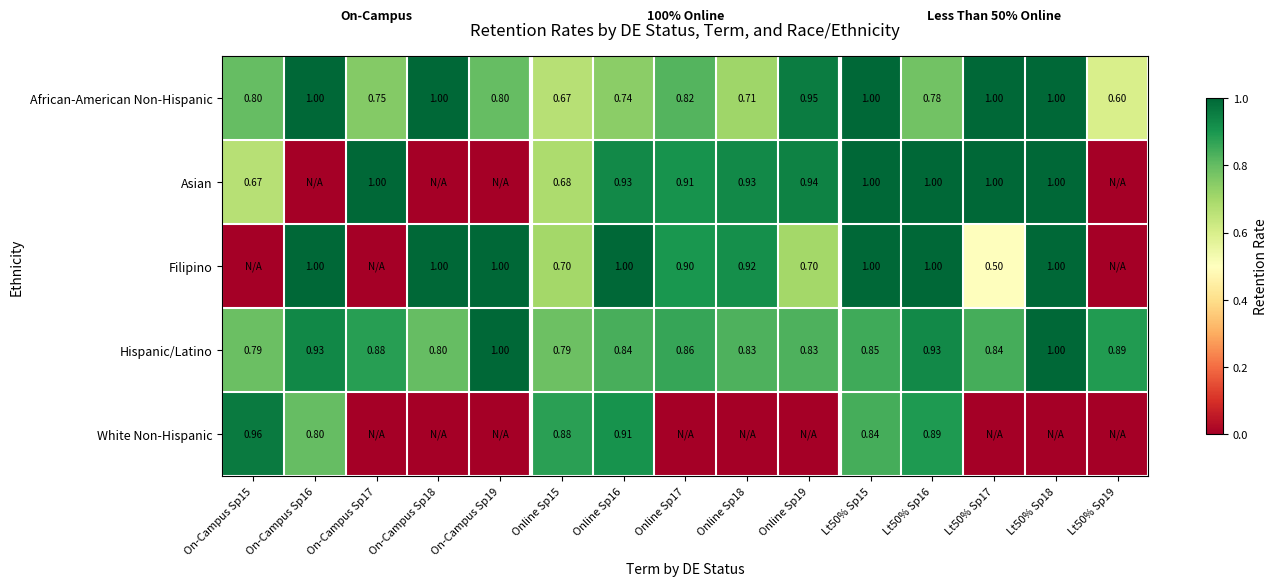

Is the value of African-American Non-Hispanic at Online Sp16 greater than the value of Filipino at Online Sp15?

Yes